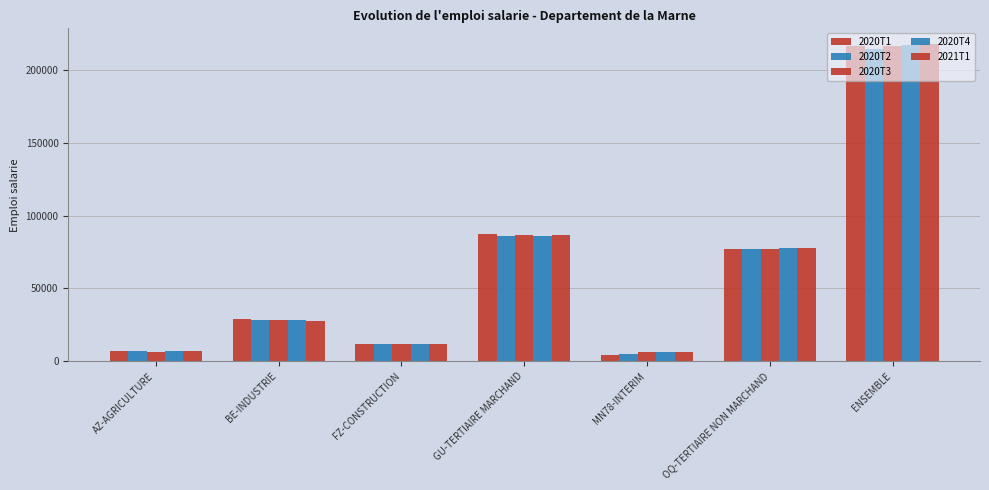

How many bars are there in each group?

5